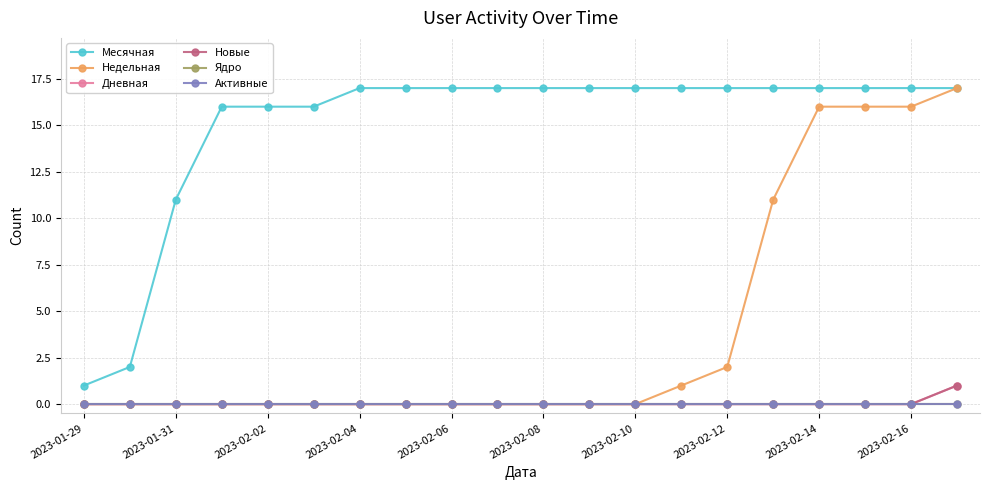

True or false: Ядро and Месячная intersect in this chart.

False